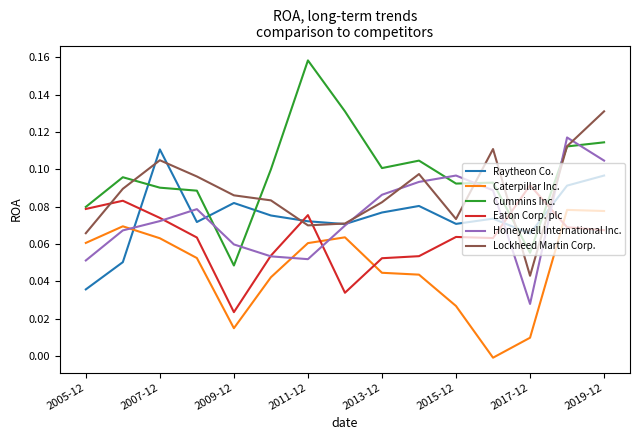

Which series has the largest total across all categories?

Cummins Inc.